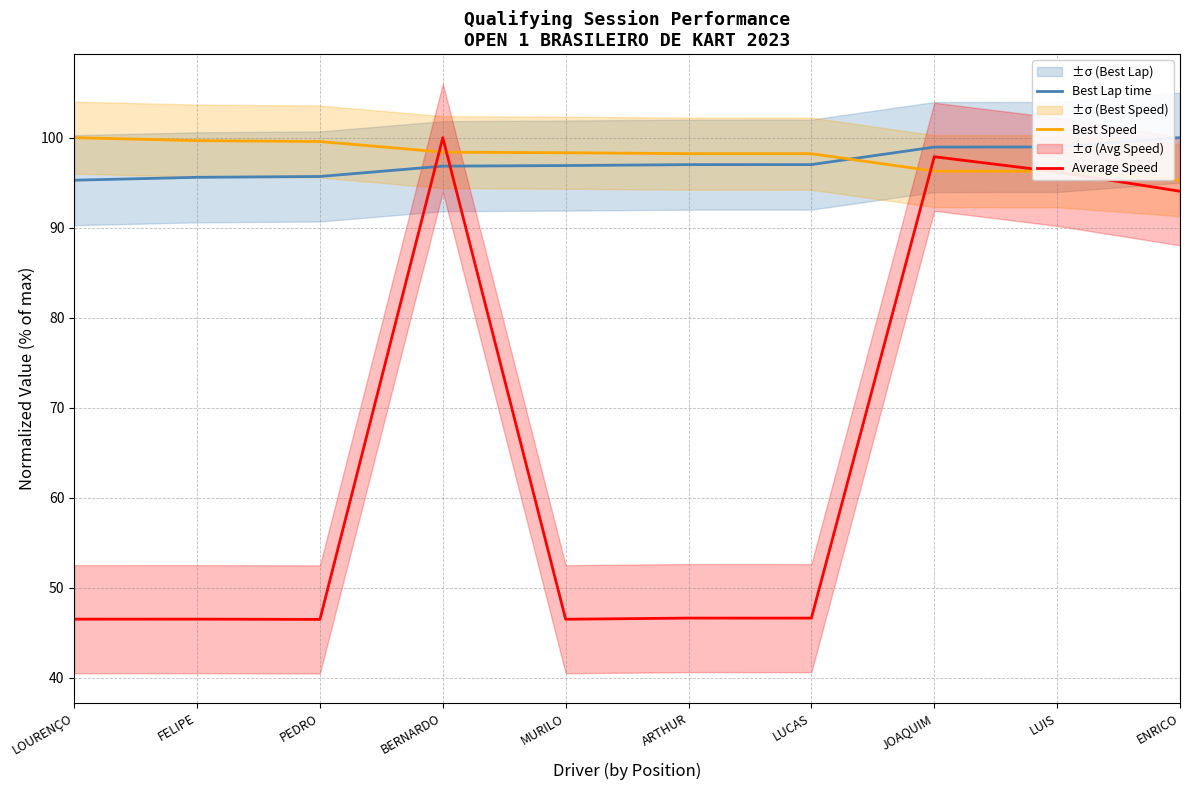

Which series has the largest total across all categories?

Best Speed